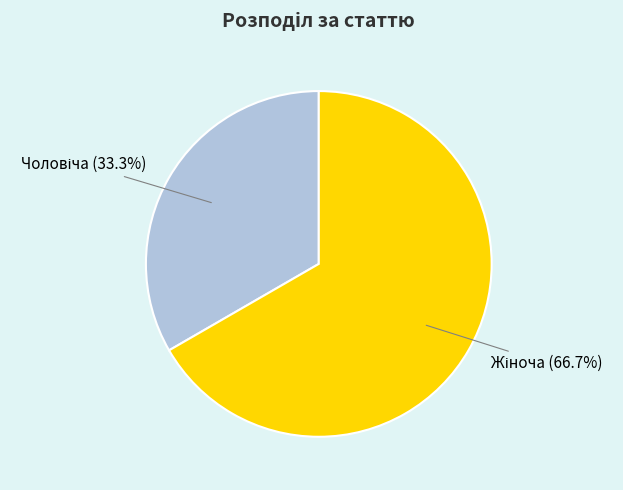

Is there any slice that represents more than half of the pie?

Yes